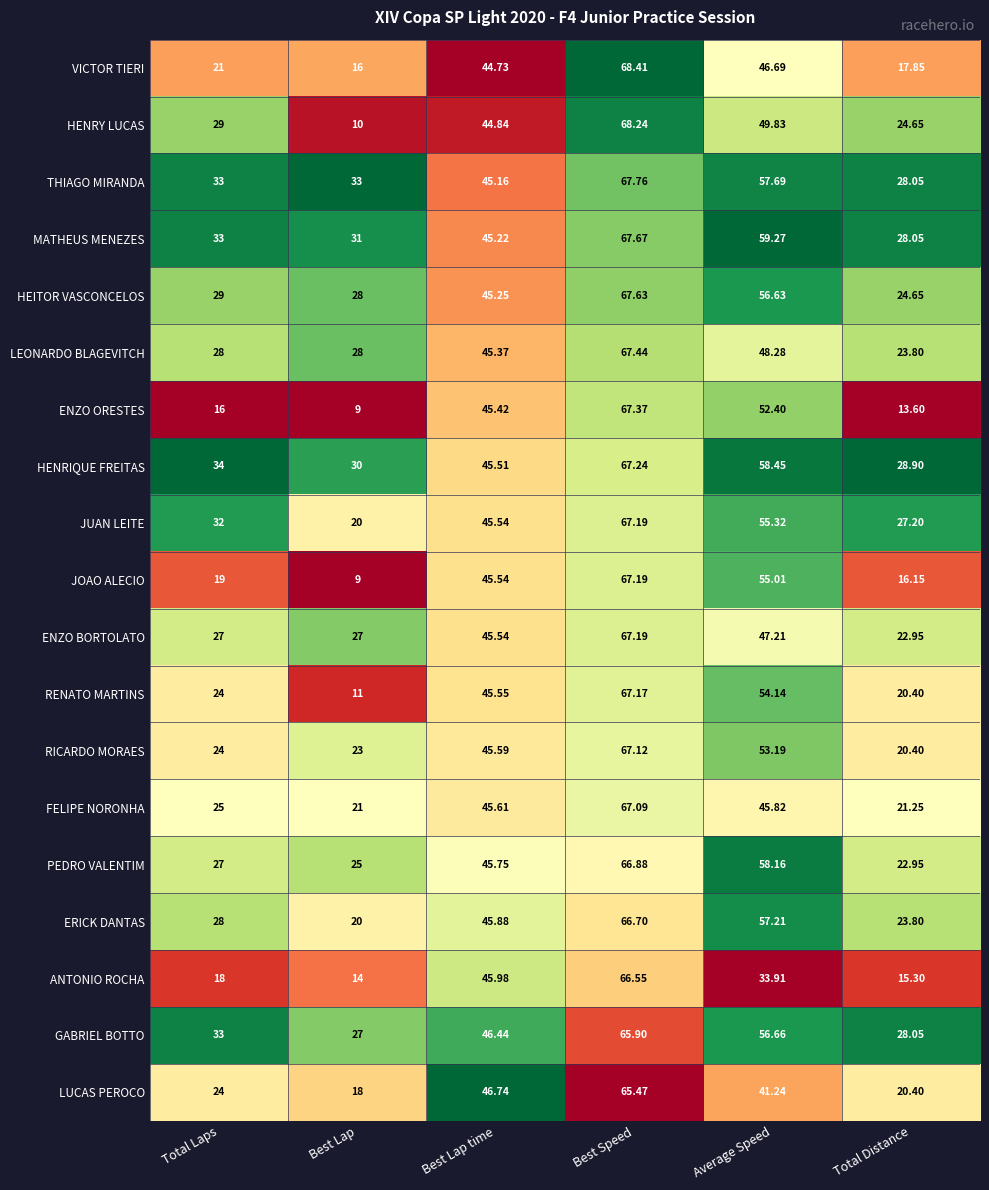

Which series has the widest spread of values?

ENZO ORESTES